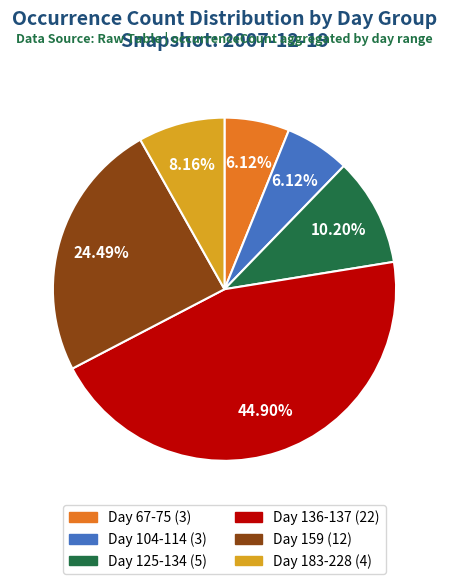

Is there a majority slice in this chart?

No